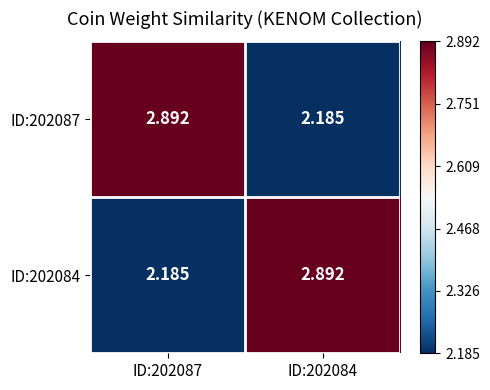

Which series has the largest total across all categories?

ID:202087